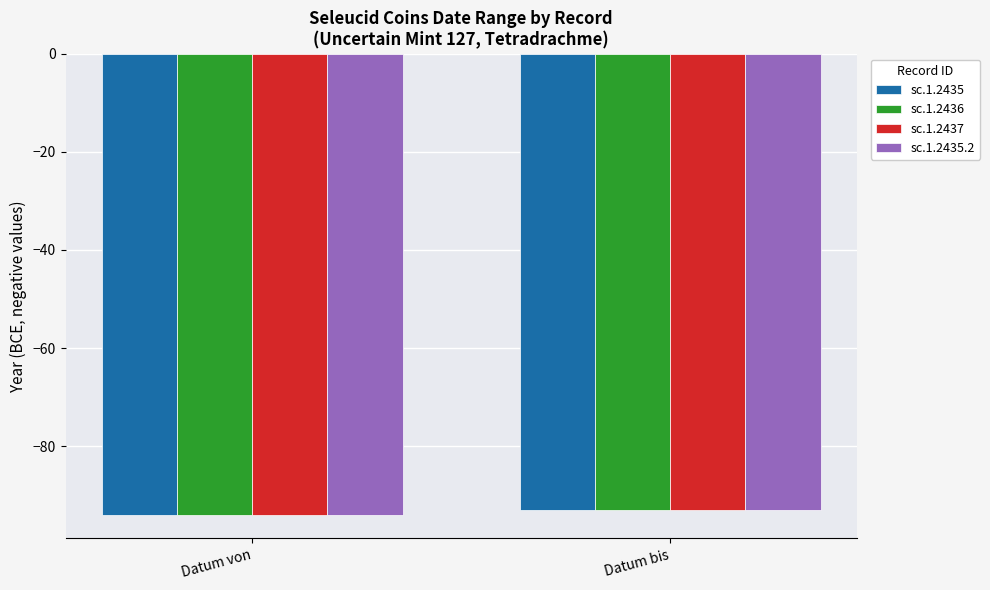

At which label does sc.1.2435 reach its peak?

Datum bis